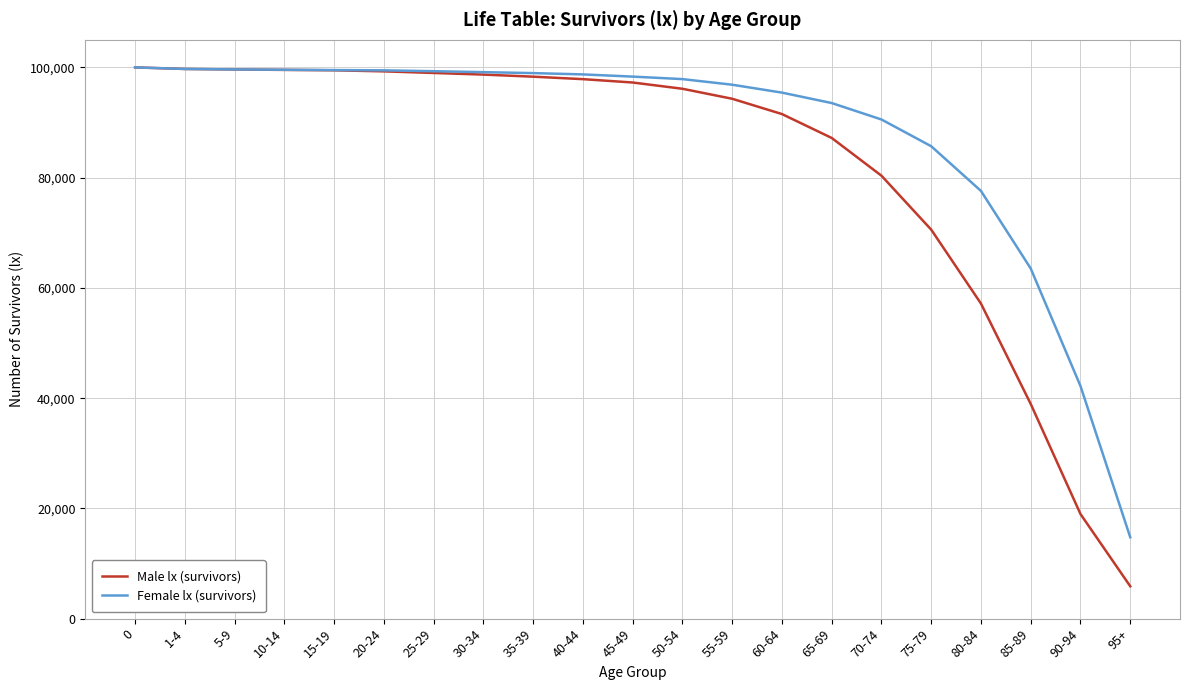

What is the difference between the maximum and minimum values in the Male lx (survivors) series?

94126